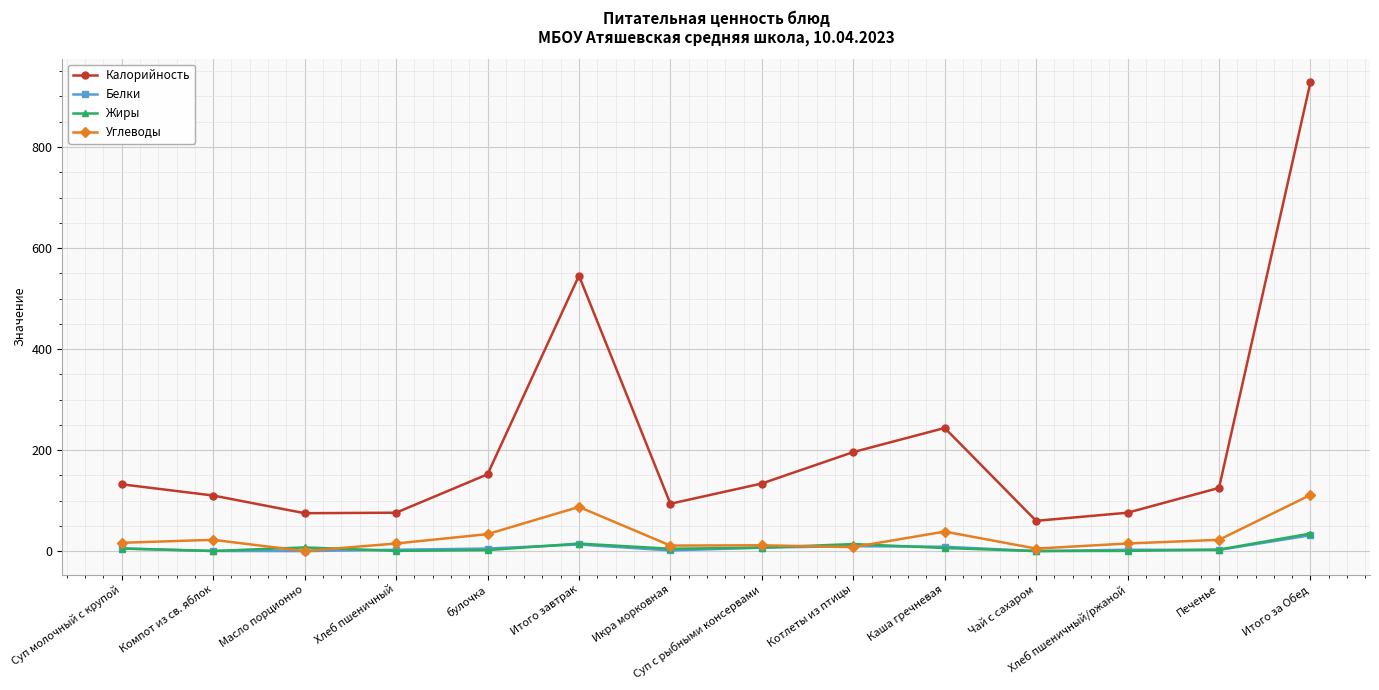

Where is Калорийность nearest to the value 494?

Итого завтрак